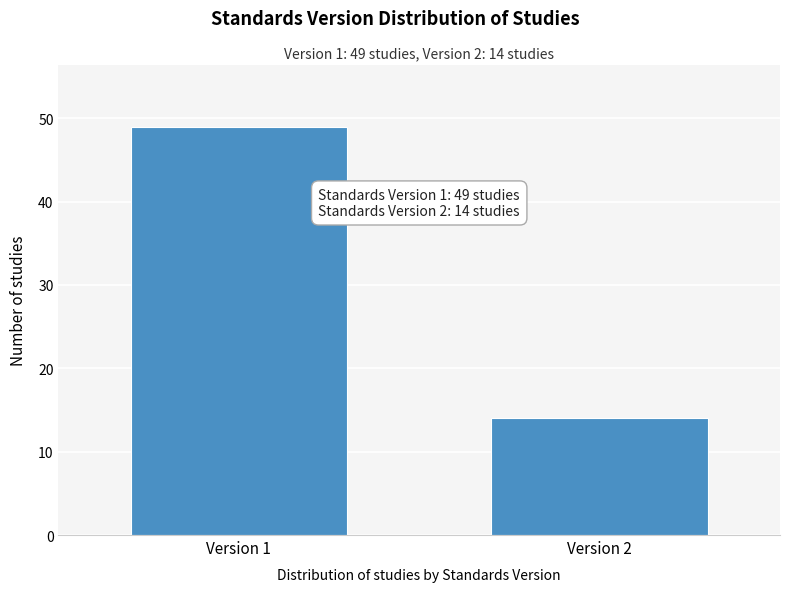

Reading left to right, extract all data points from this chart.

49	14